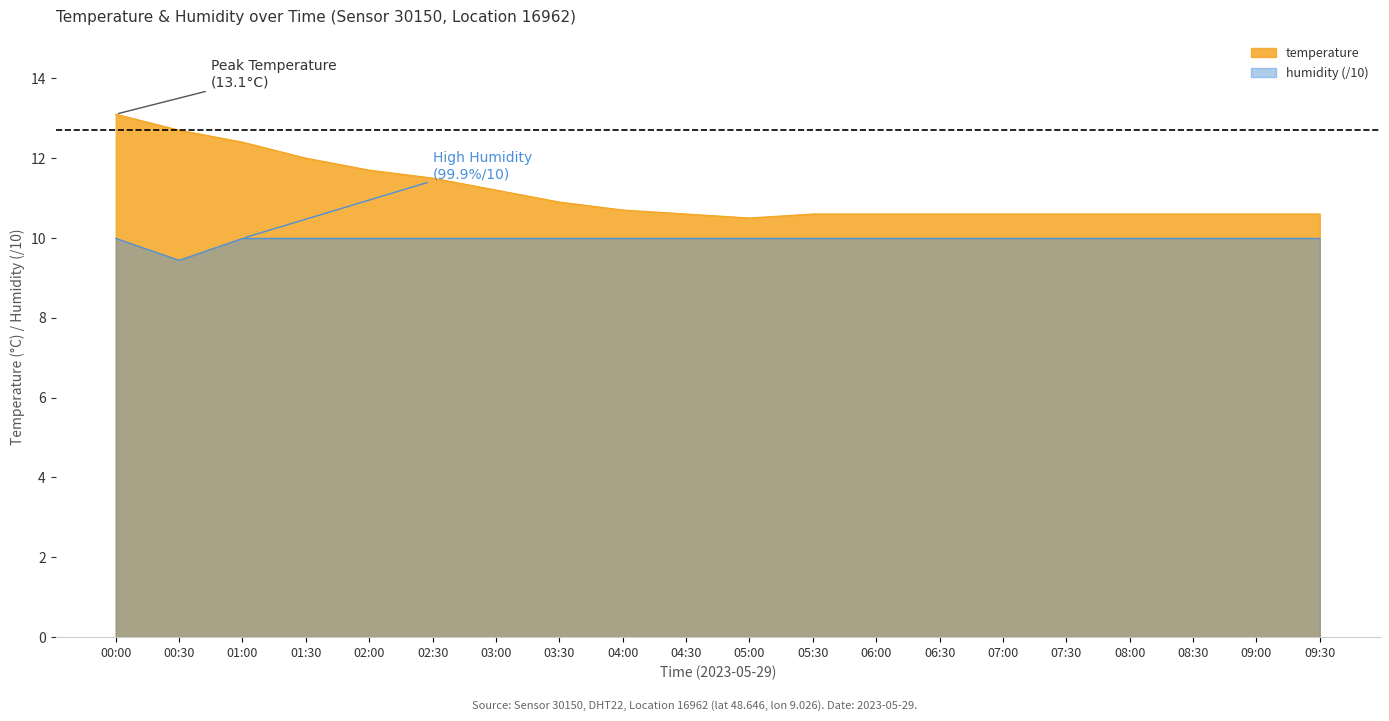

What is the label of the 18th point from the right?

01:00